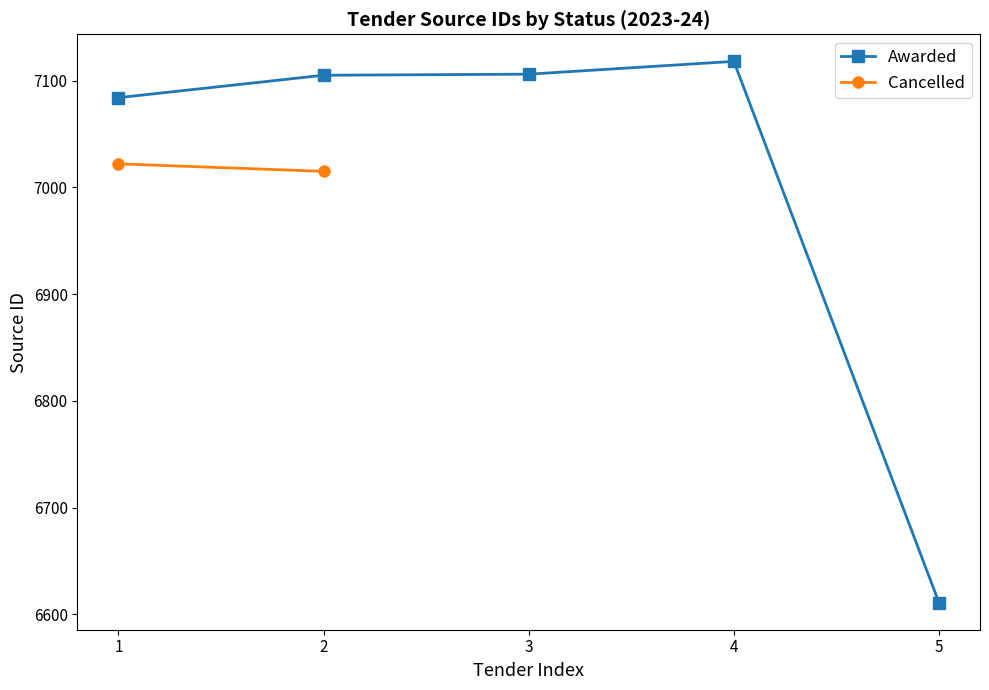

What is the minimum value shown in the chart?

6611